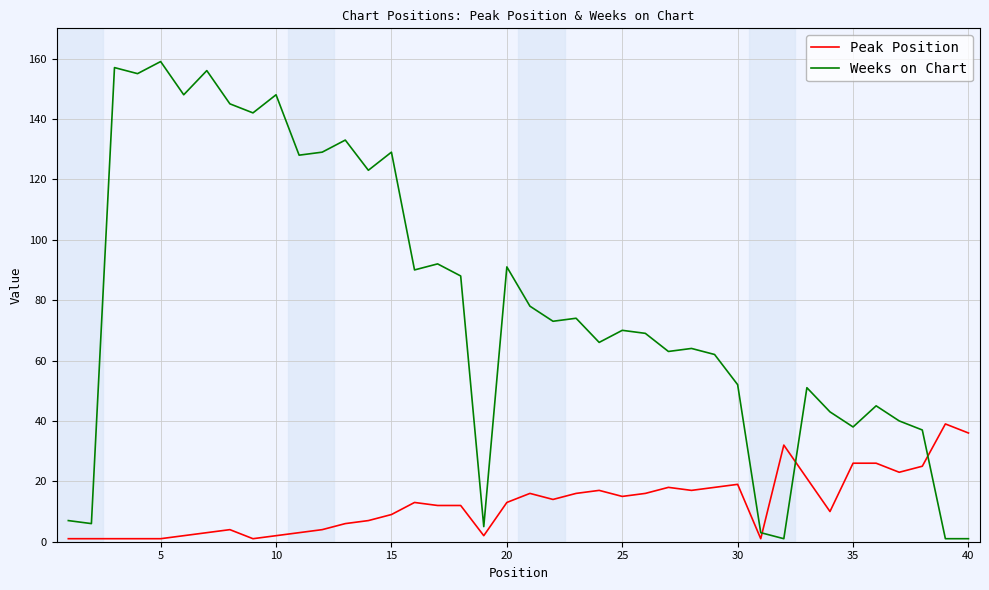

Which series has the largest total across all categories?

Weeks on Chart